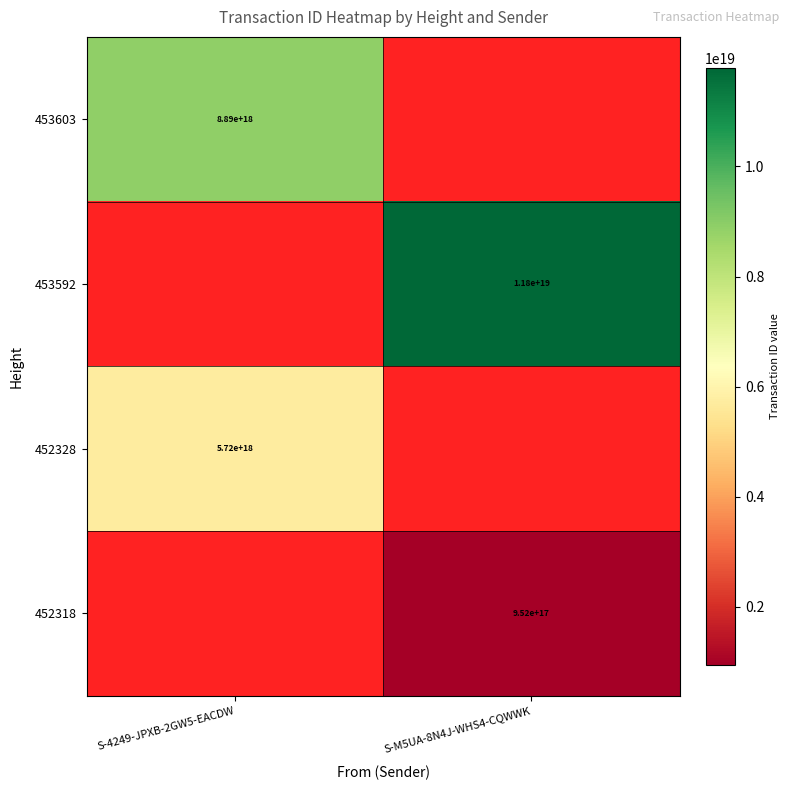

Is it true that 452318 equals 952000000000000000 at S-M5UA-8N4J-WHS4-CQWWK?

True